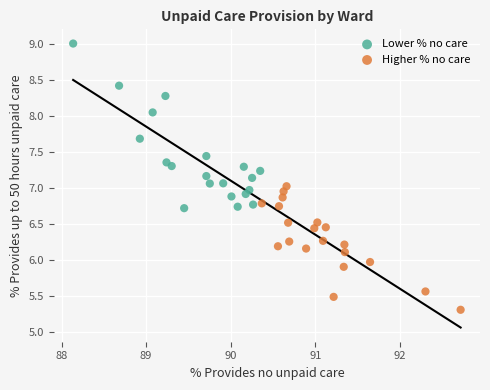

Which series has the widest spread of Y values?

Lower % no care